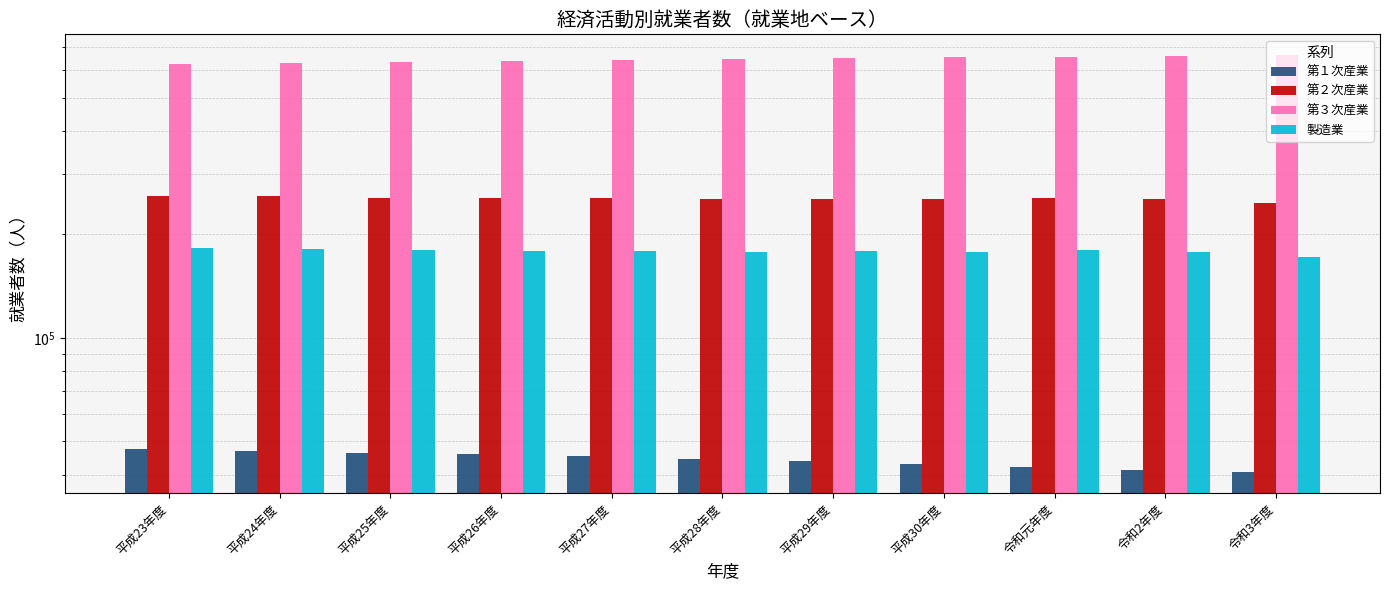

Reading left to right, what are all the values shown in this chart?

第１次産業: 47300	46805	46288	45769	45237	44503	43792	42995	42007	41290	40564
第２次産業: 258646	257835	256019	254443	255076	253589	254224	252771	255379	253548	247394
第３次産業: 628019	631915	636049	640424	644814	648478	652171	655100	657771	661154	664587
製造業: 182578	181815	180044	178485	179101	177705	178542	177309	180027	178302	172285